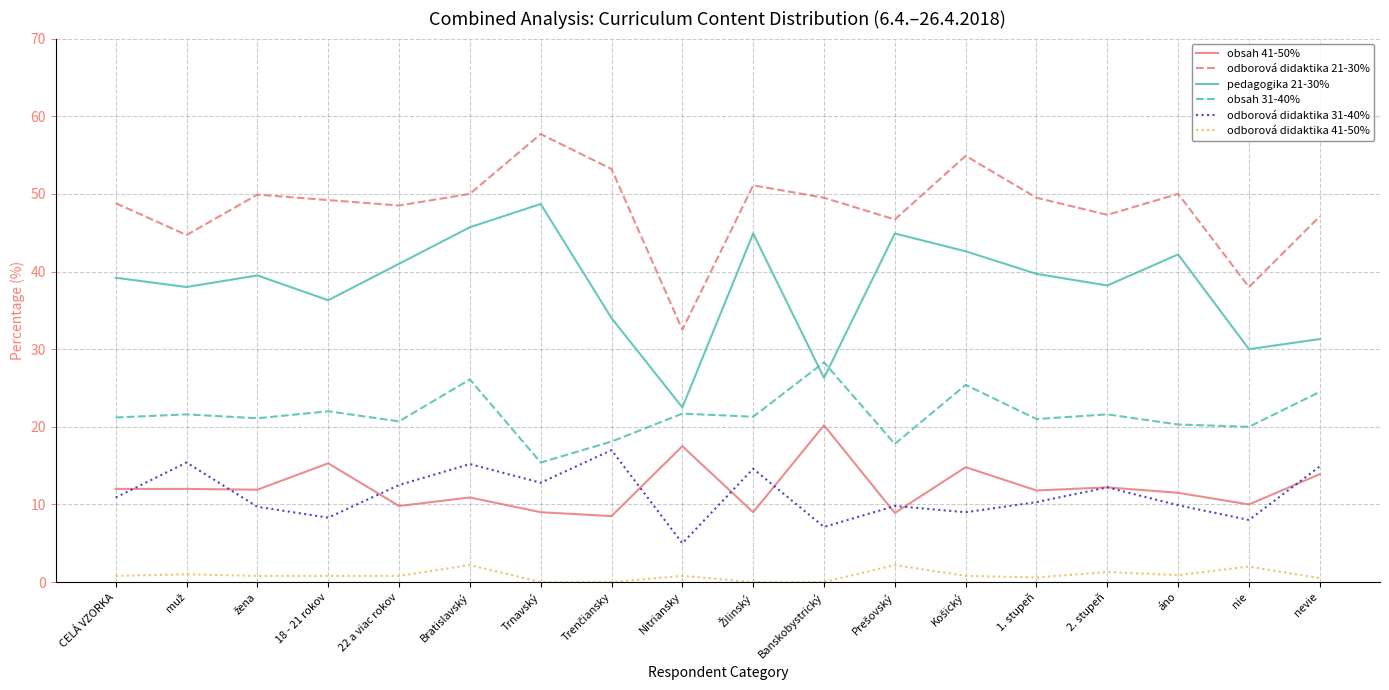

Which series has the largest total across all categories?

odborová didaktika 21-30%